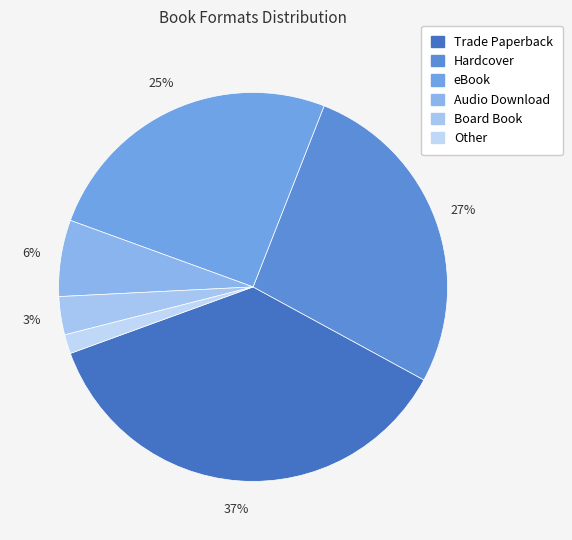

Which category has the smallest portion of the pie?

Other